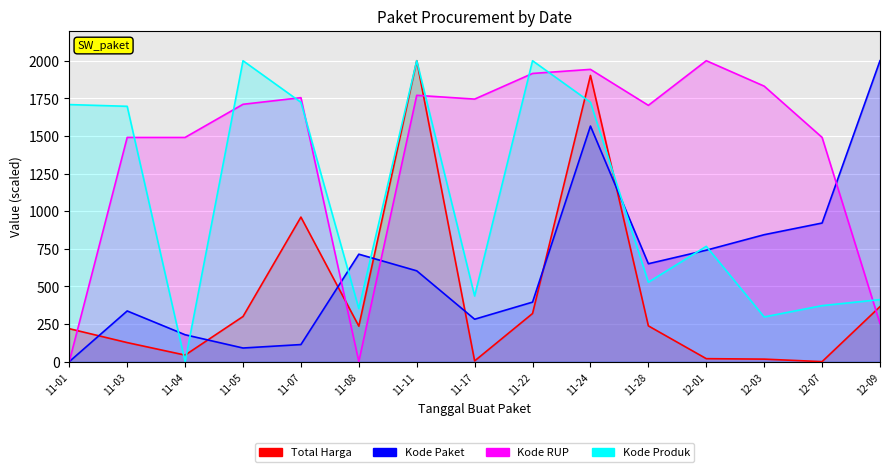

How many data points in Kode RUP are above 1710?

8